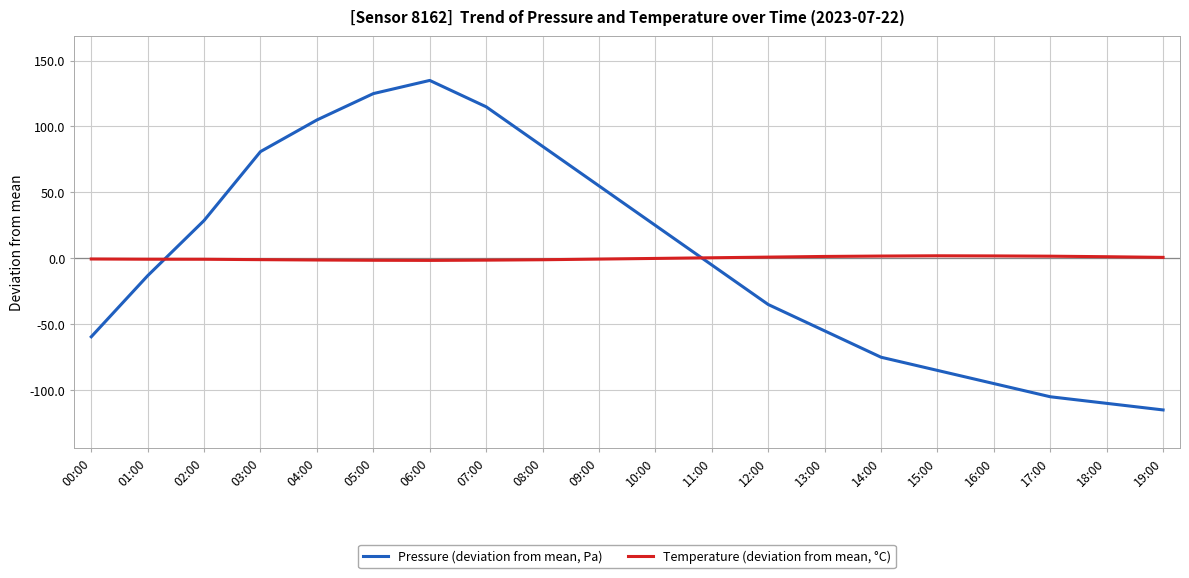

Which label corresponds to the smallest value in the chart?

19:00